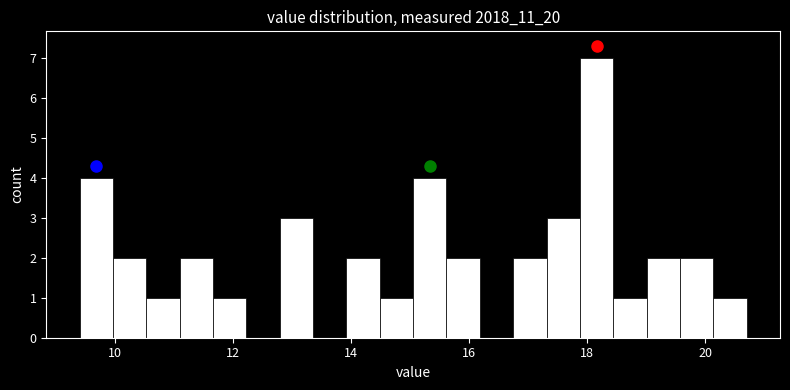

Read against the x-axis, roughly where is the centre of the tallest bar?

18.2